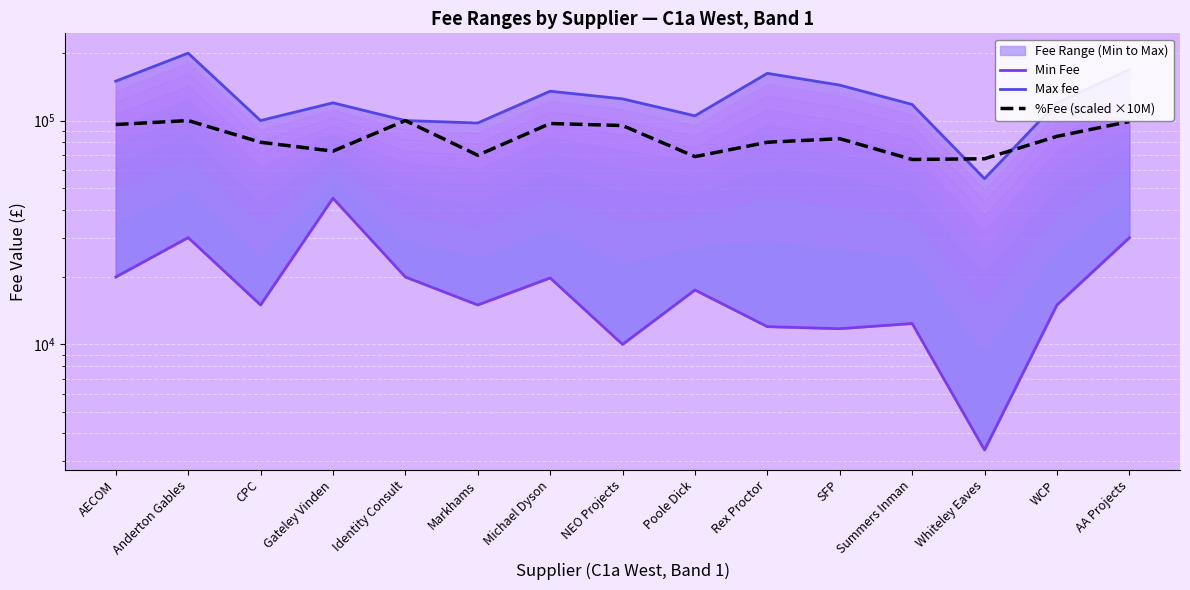

Where do Max fee and %Fee (scaled ×10M) first cross each other?

Summers Inman and Whiteley Eaves